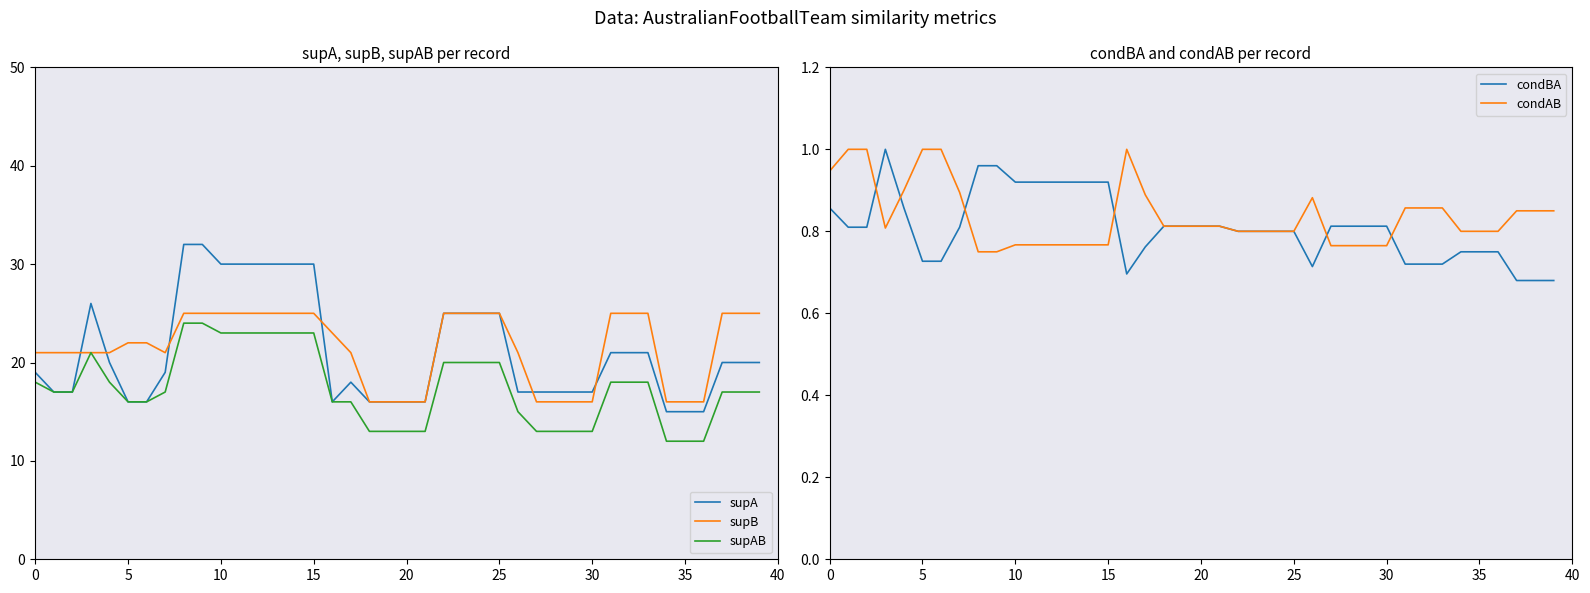

What are all the series names shown in the legend?

supA, supB, supAB, condBA, condAB